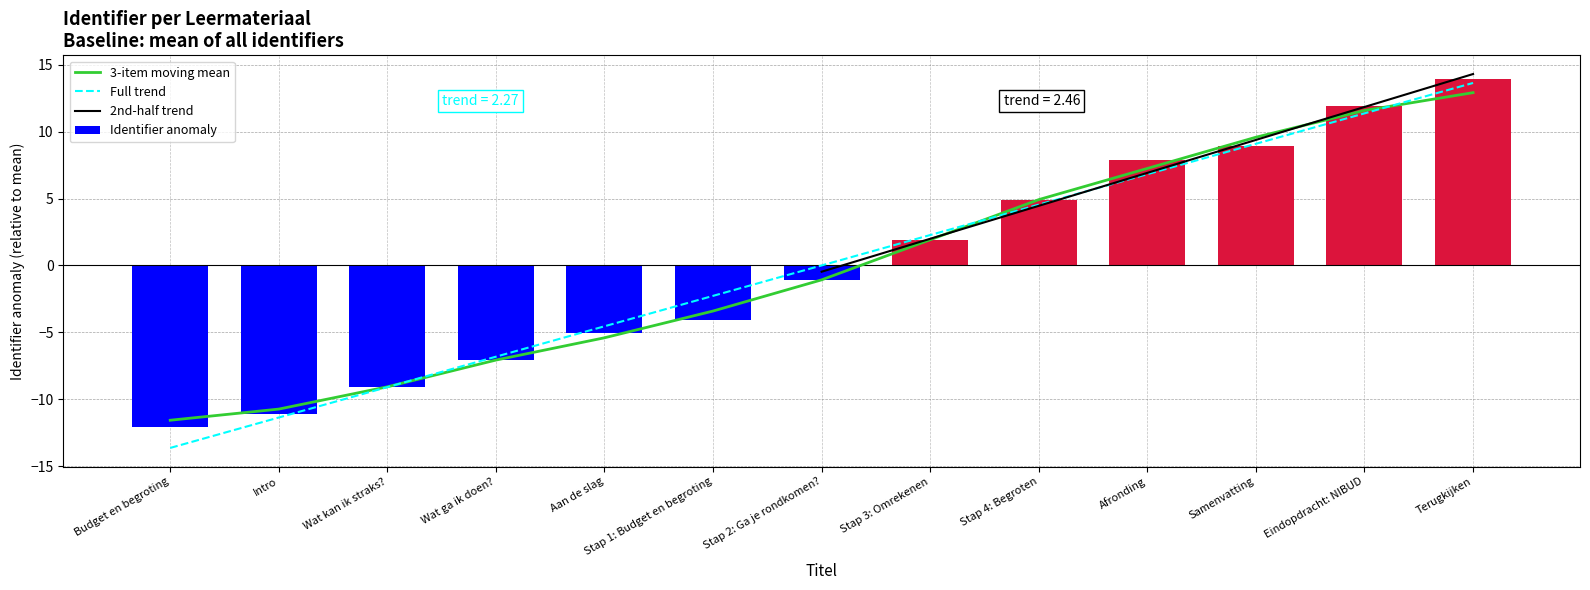

What is the value of the 10th bar from the left?

7.9